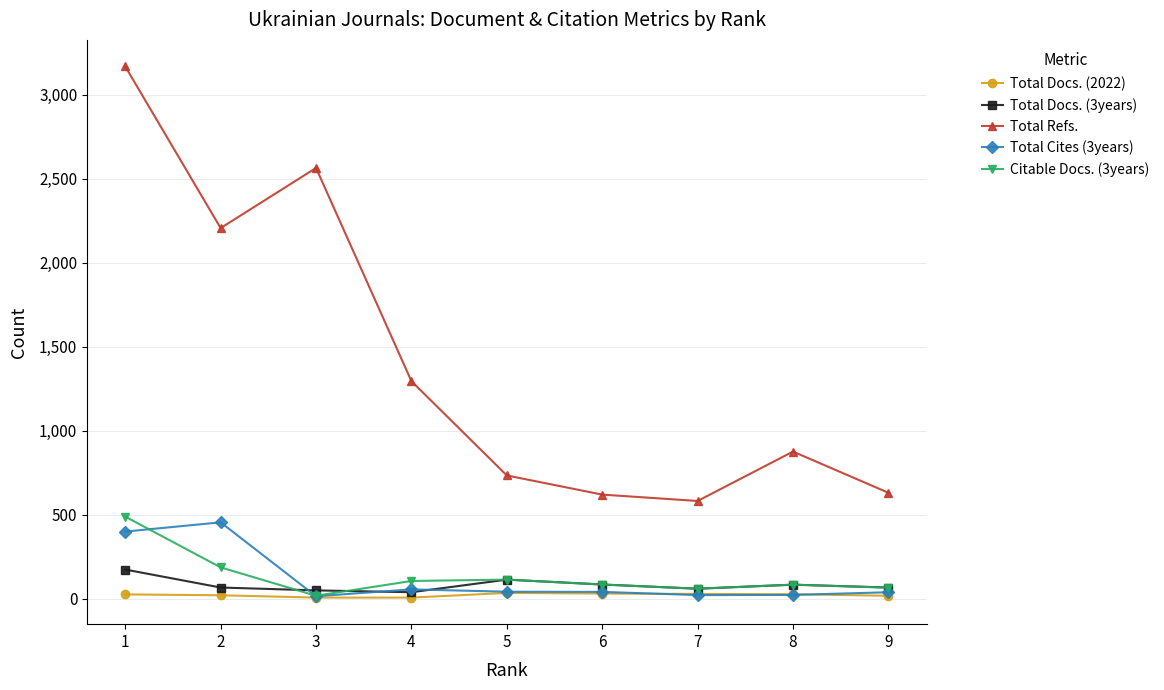

True or false: Total Docs. (3years) and Total Docs. (2022) intersect in this chart.

False